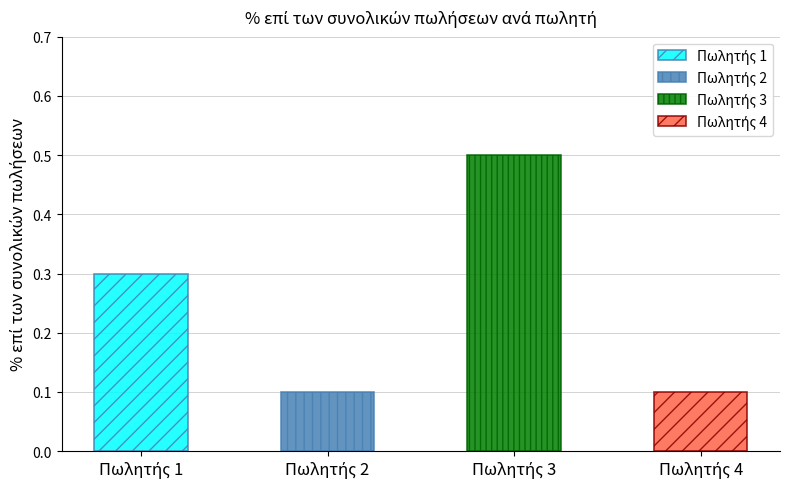

The chart shows a value of 0.1 at Πωλητής 4. True or false?

True